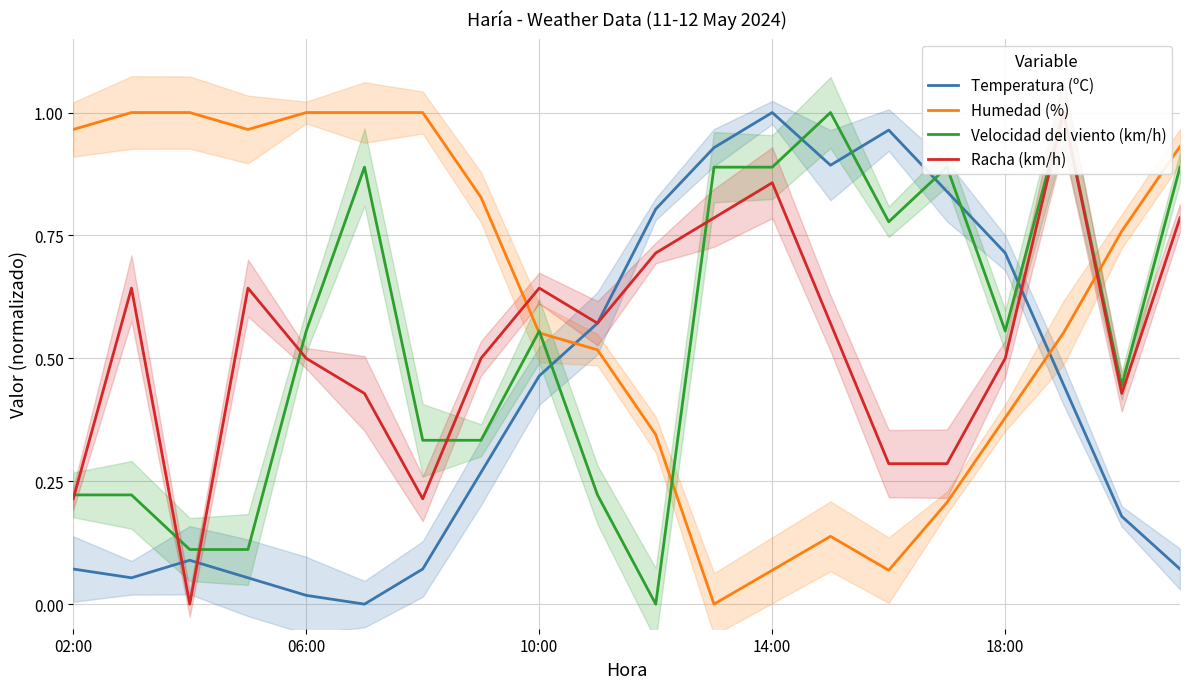

Is this an area chart (filled region under the line)?

No